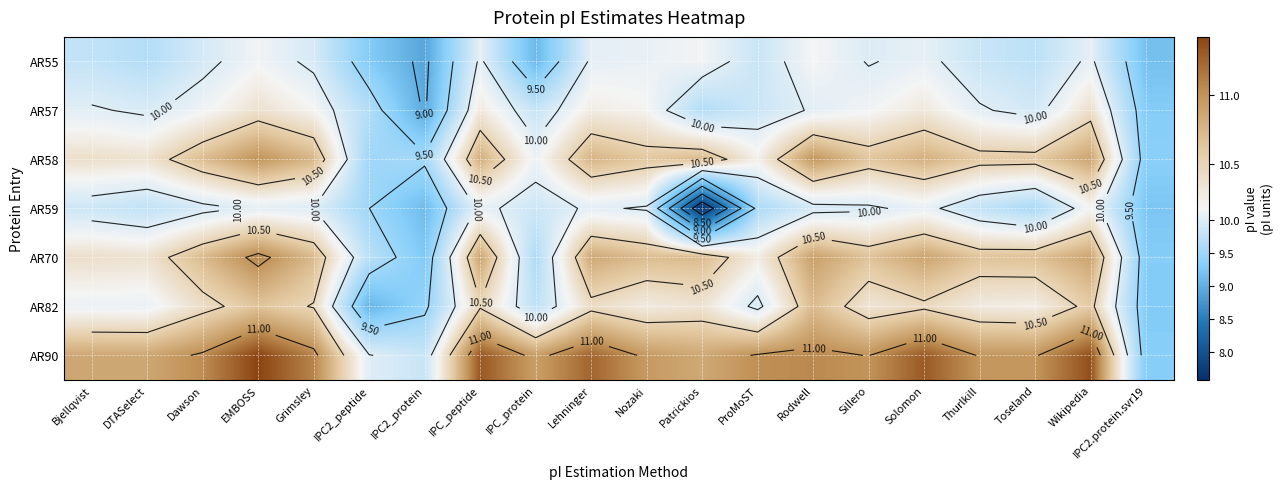

True or false: AR57 has a value of 2.3 at Lehninger.

False